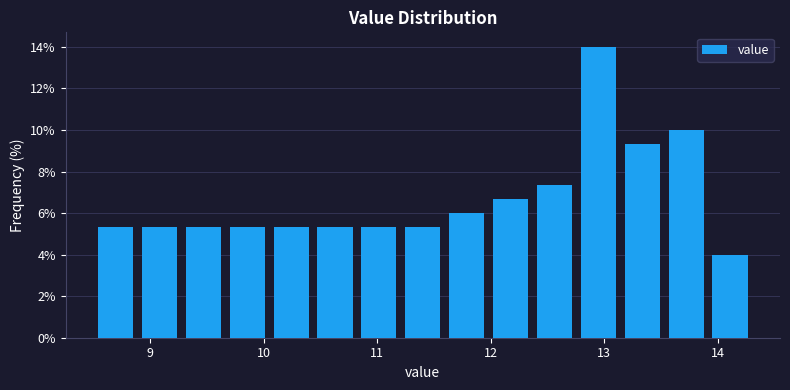

Read against the x-axis, roughly where is the centre of the tallest bar?

12.9